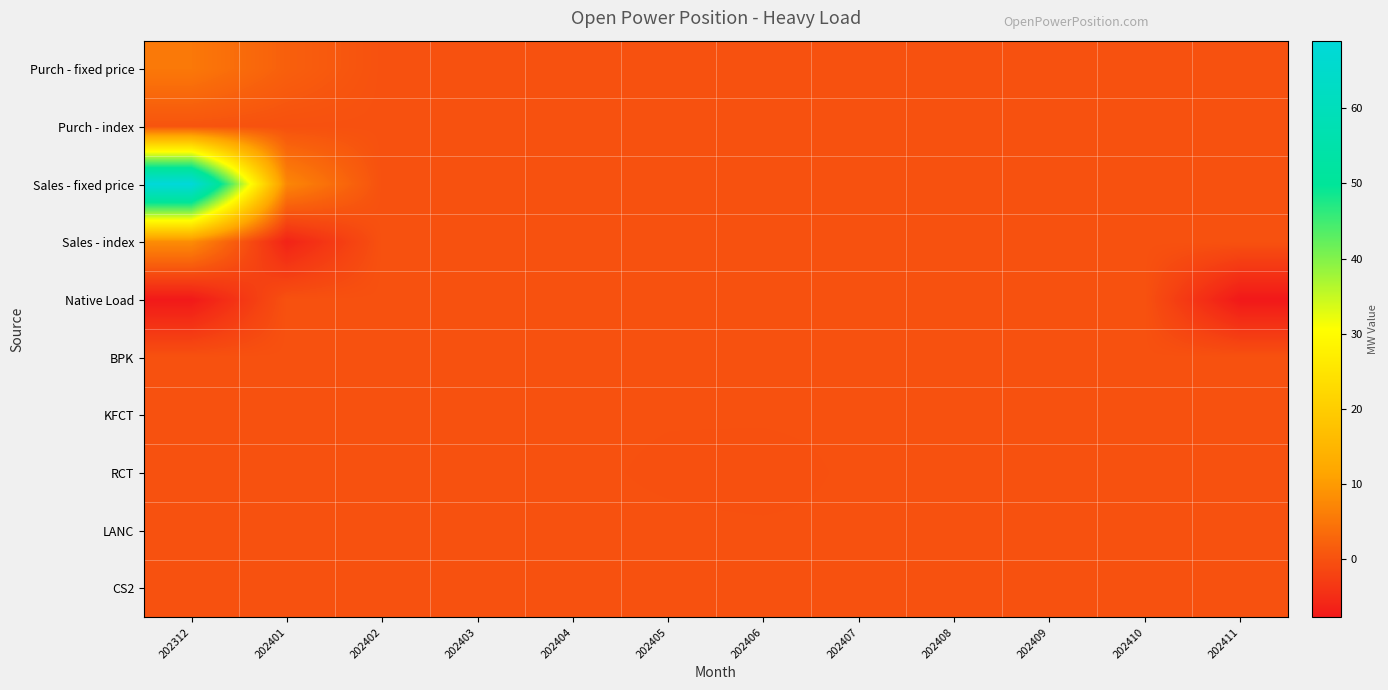

Which has a higher value, 202405 or 202401?

202401